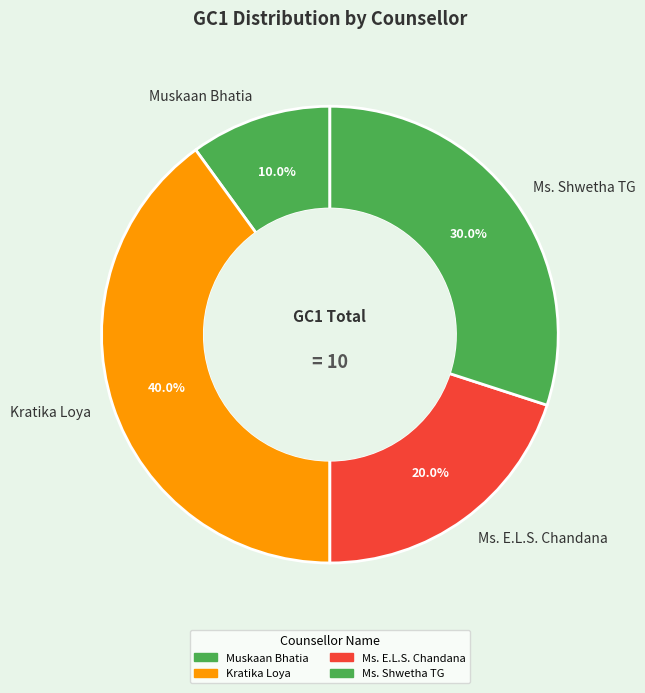

Which has a higher value, Ms. E.L.S. Chandana or Muskaan Bhatia?

Ms. E.L.S. Chandana